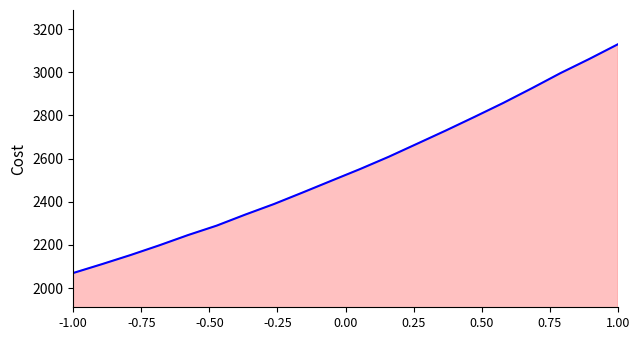

What is the smallest value displayed?

2069.8